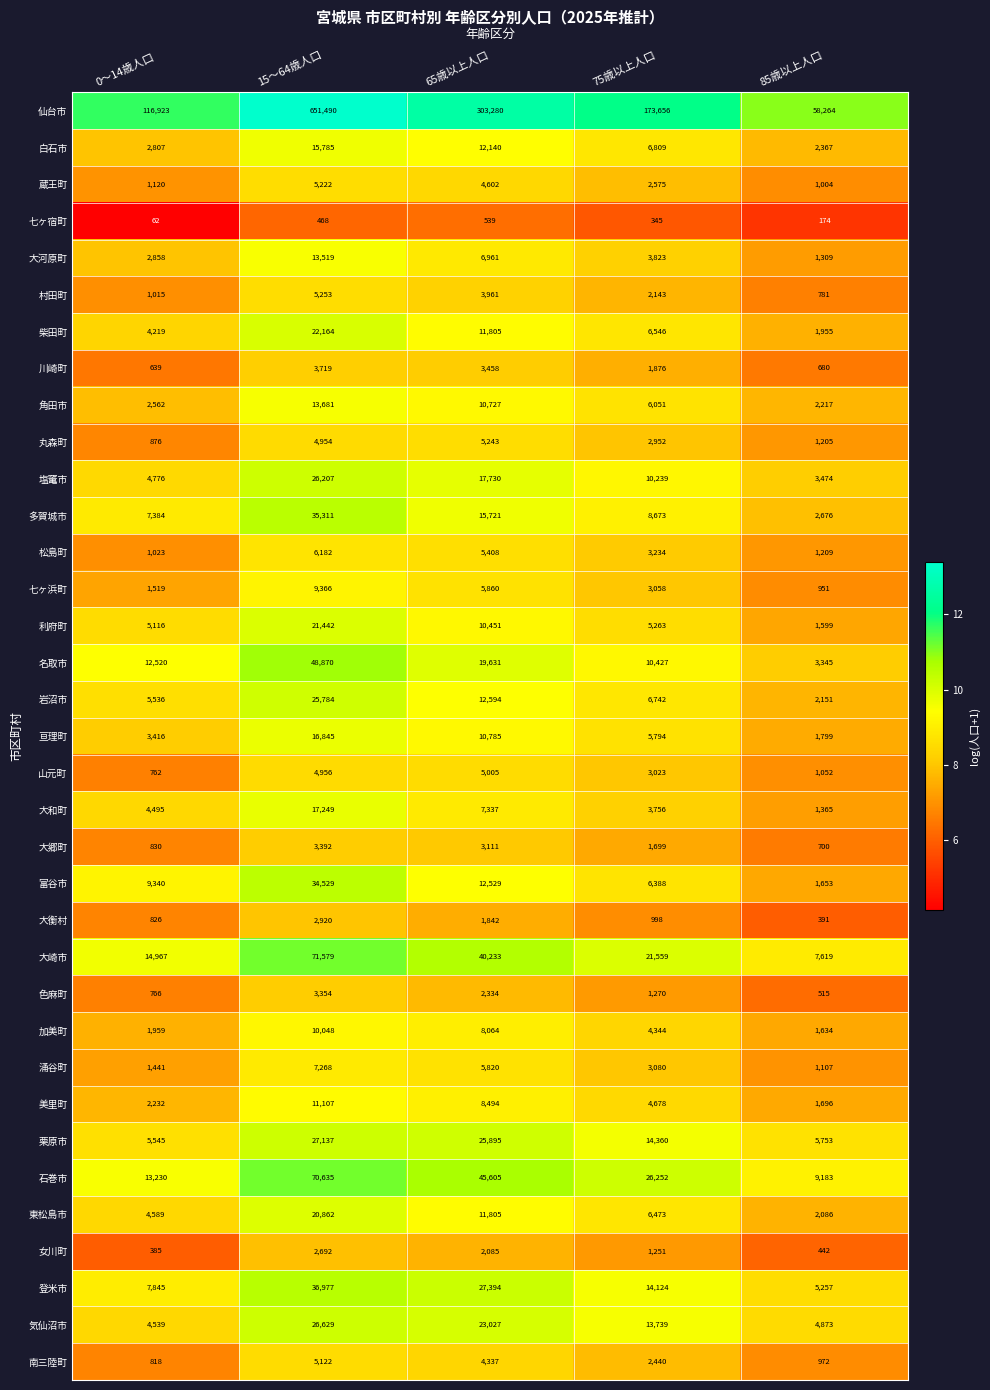

The value of 富谷市 at 0～14歳人口 is 12911. True or false?

False